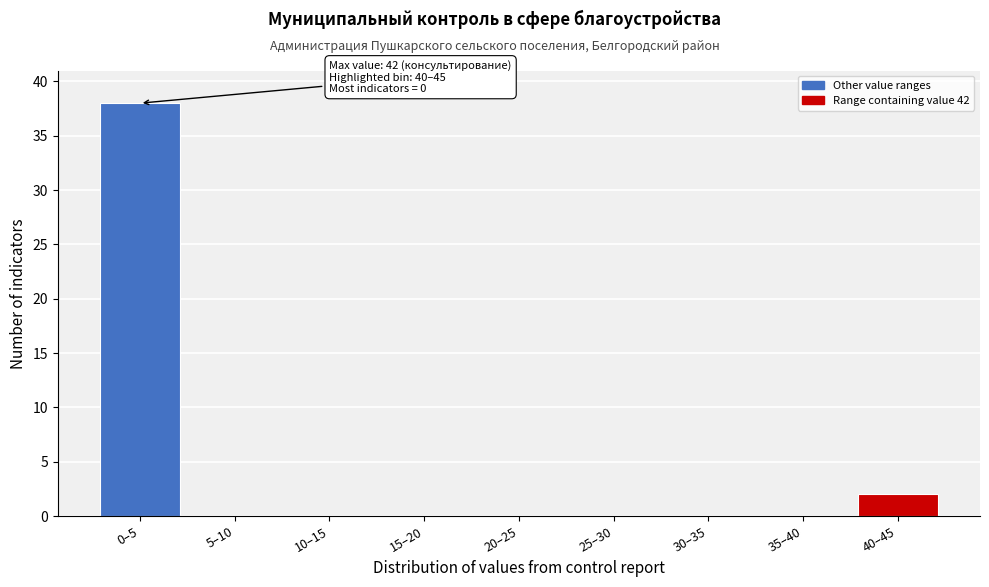

Reading left to right, what are all the values shown in this chart?

0–5=38	5–10=0	10–15=0	15–20=0	20–25=0	25–30=0	30–35=0	35–40=0	40–45=2